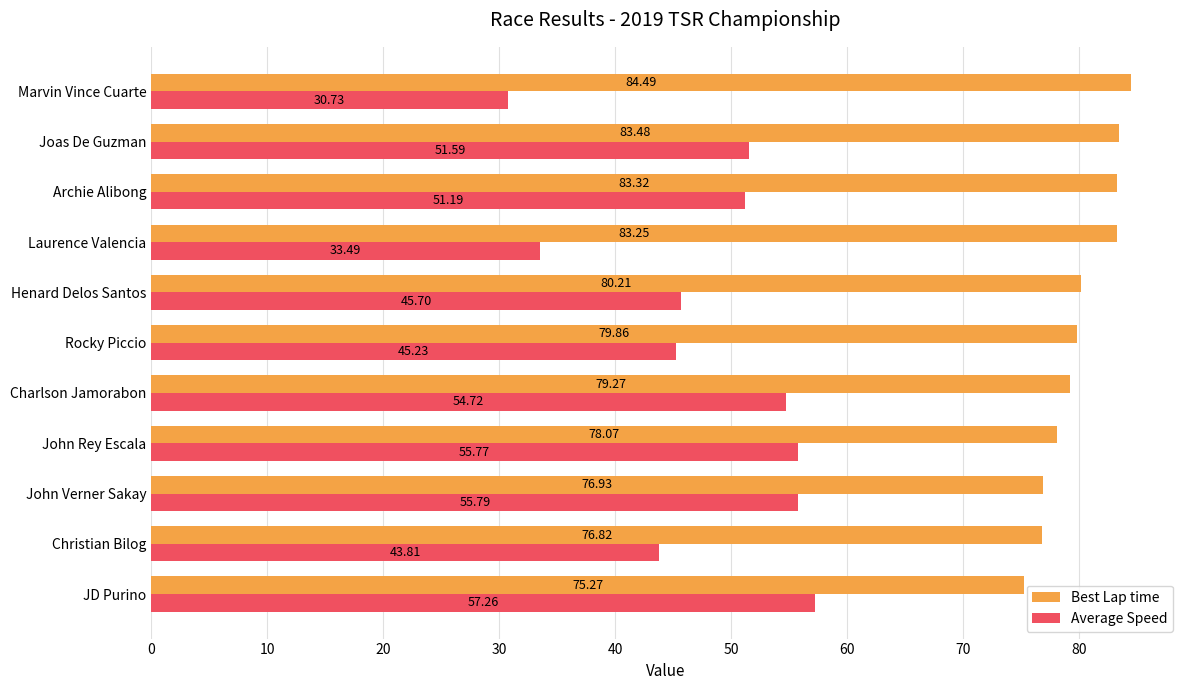

Which series has the widest spread of values?

Average Speed